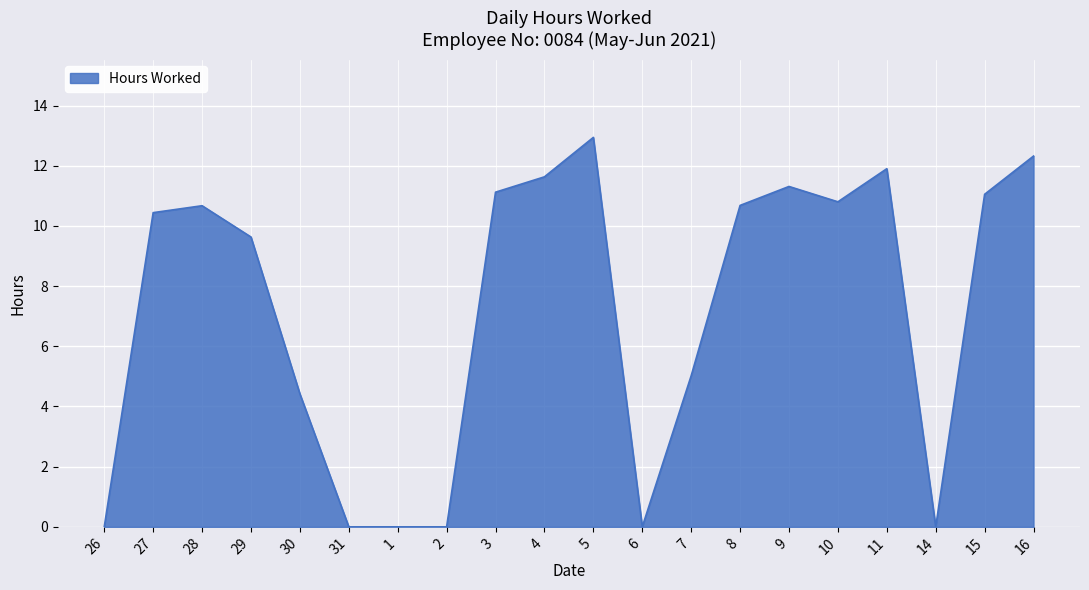

The chart shows a value of 12.3 at 16. True or false?

True